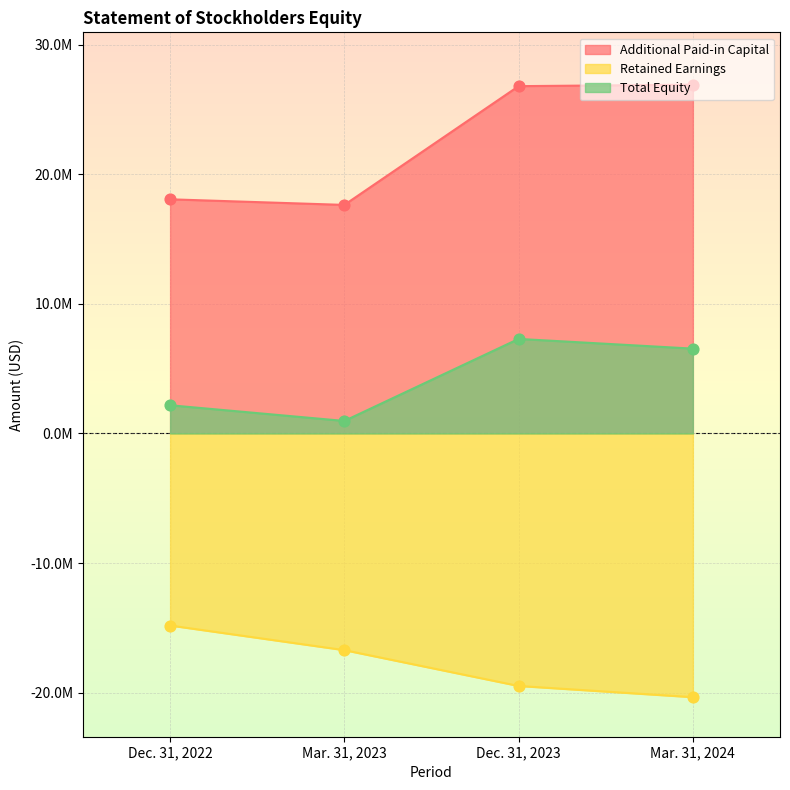

What is the total value across all series at Mar. 31, 2023?

1883507